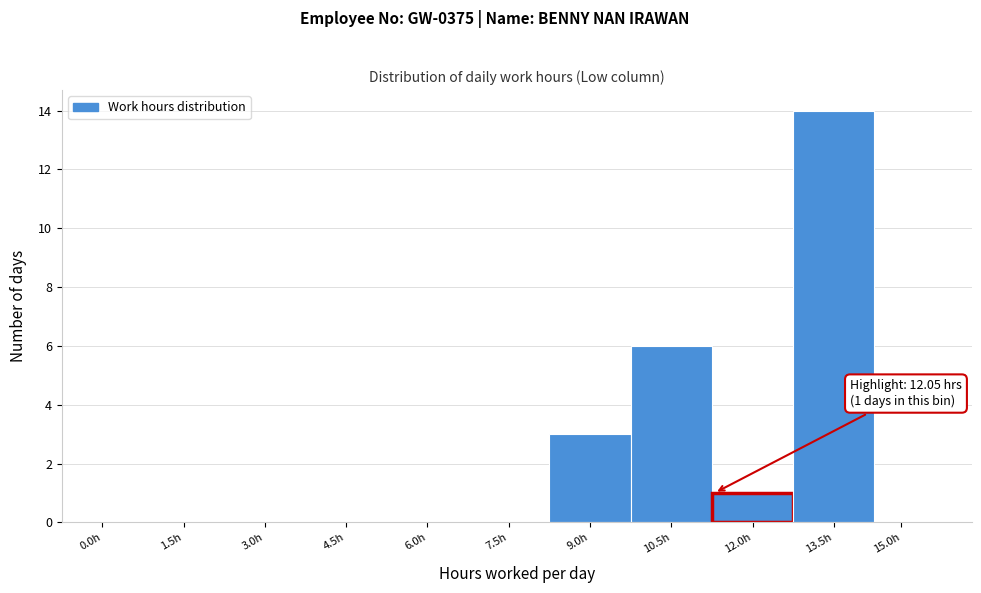

Reading left to right, what are all the values shown in this chart?

0.0h=0	1.5h=0	3.0h=0	4.5h=0	6.0h=0	7.5h=0	9.0h=3	10.5h=6	12.0h=1	13.5h=14	15.0h=0